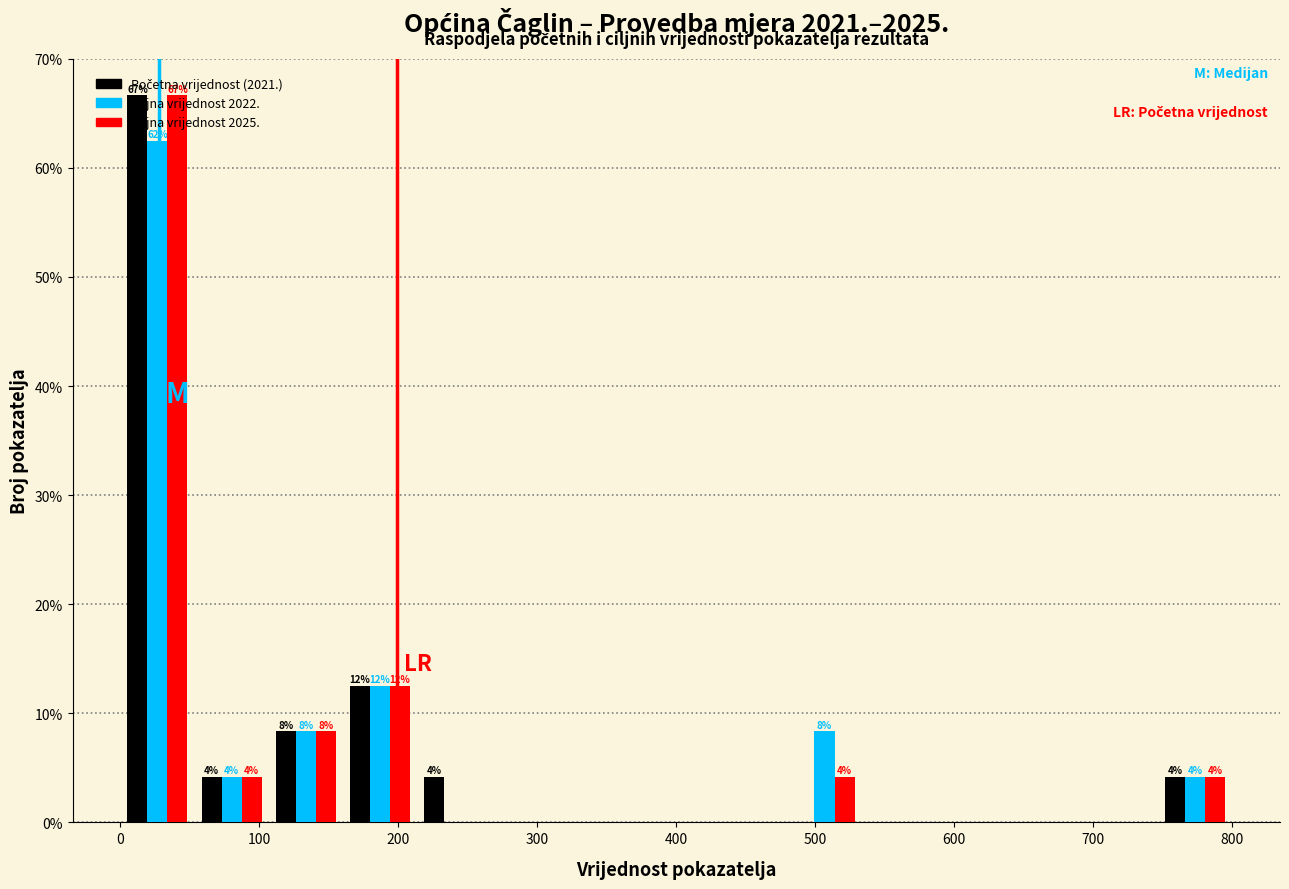

In the Ciljna vrijednost 2025. series, which range on the x-axis has the tallest bar?

0 to 50